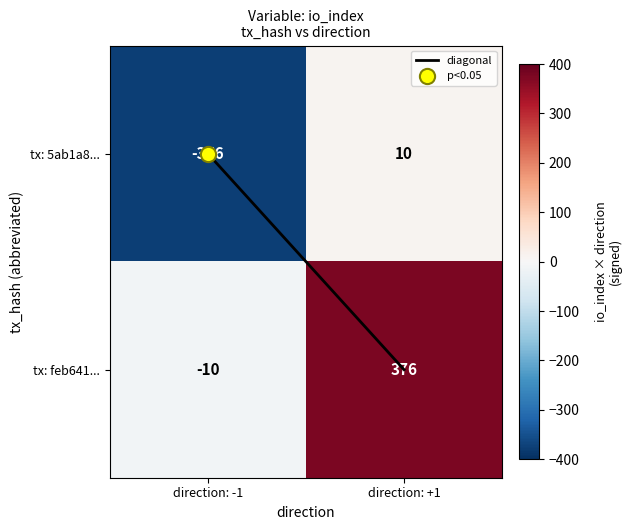

What is the approximate value of tx: feb641... at direction: +1, to the nearest 5?

375